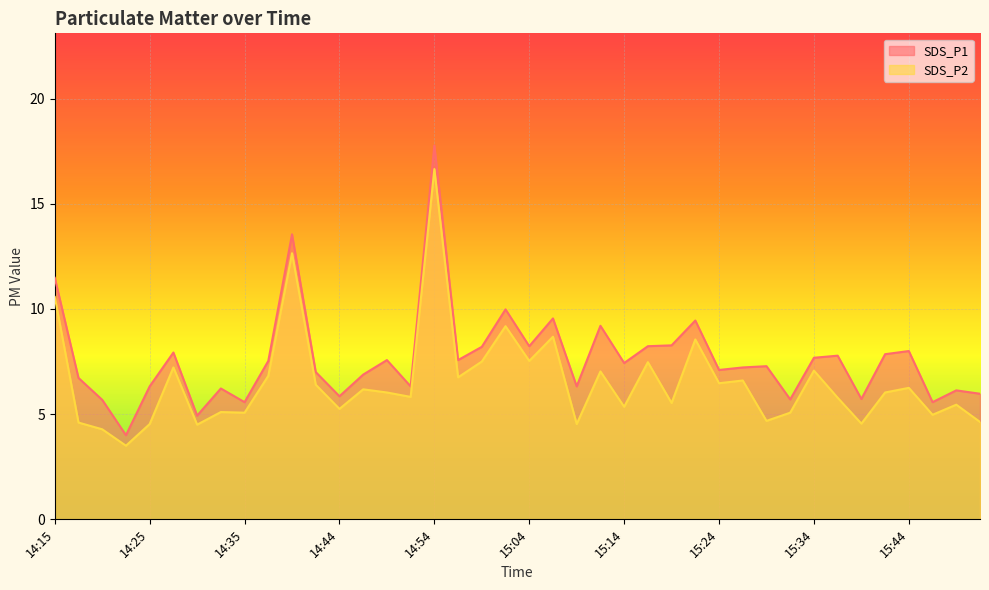

How many interior local peaks does the SDS_P2 series have?

14